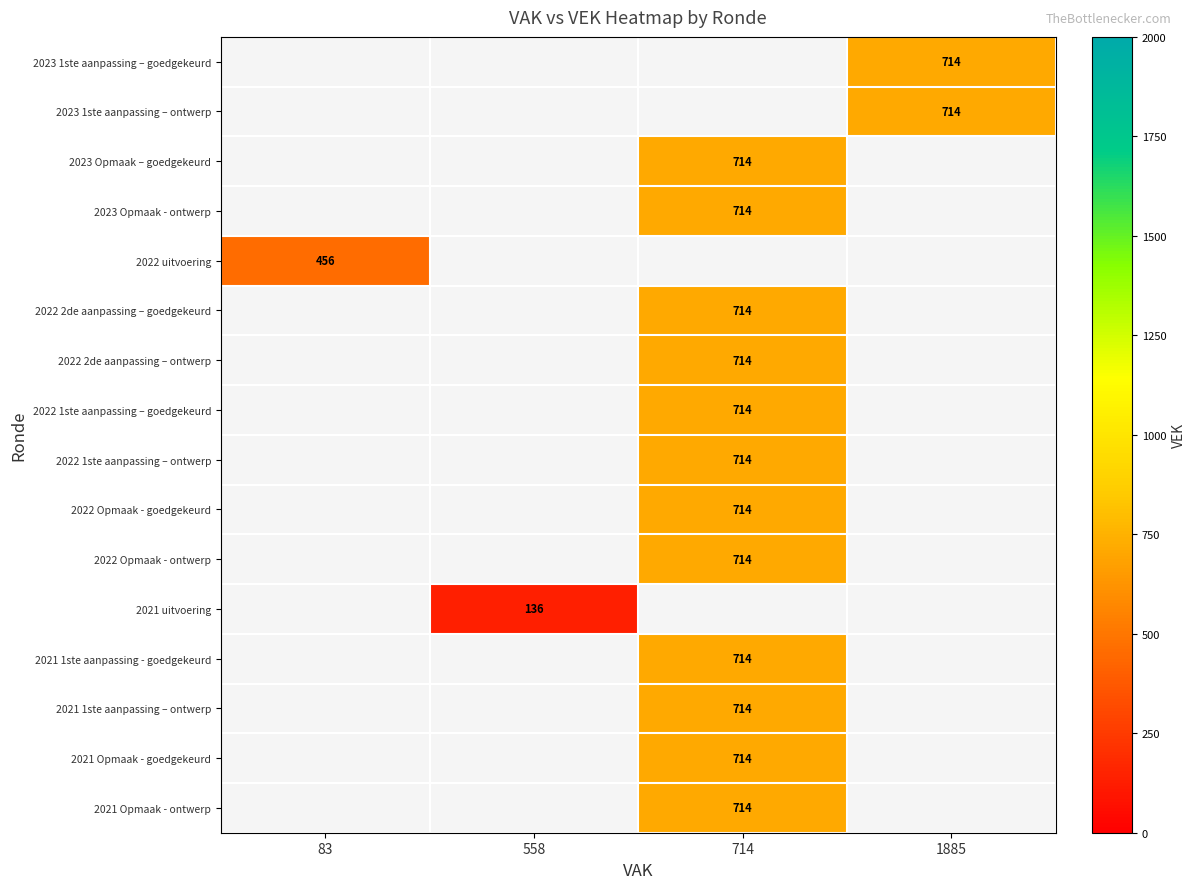

What is the minimum value shown in the chart?

136.0